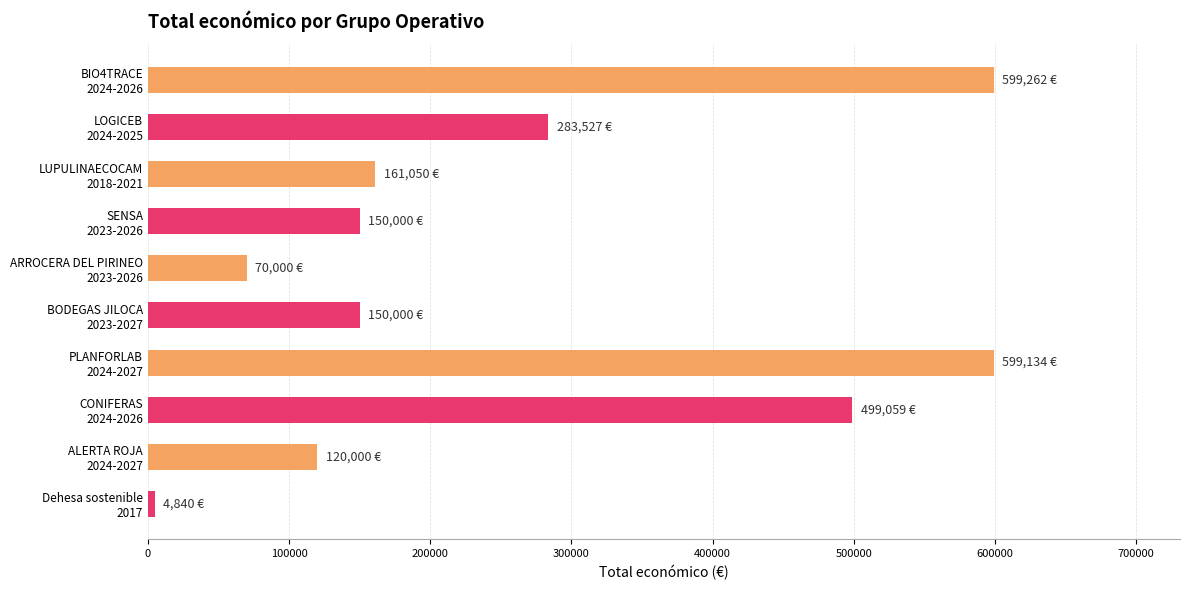

What is the difference between the second highest and second lowest values?

529134